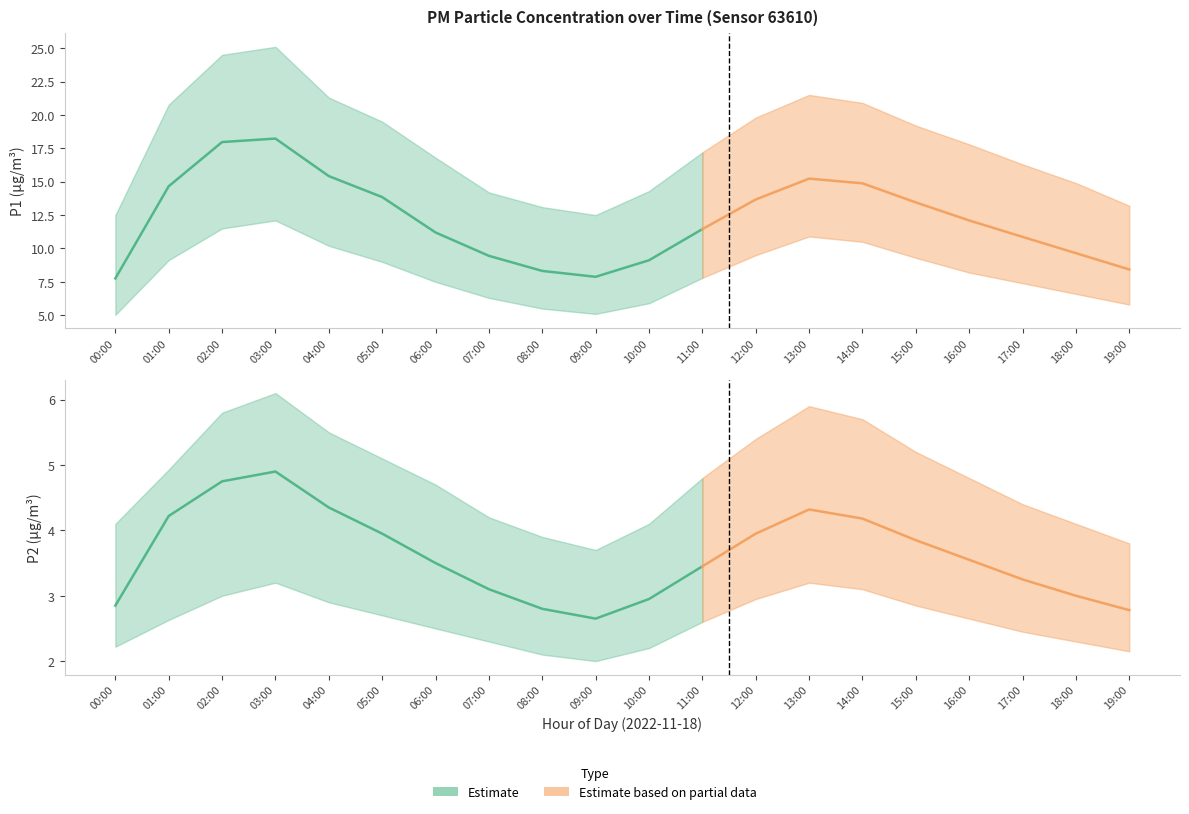

At 17:00, list the series in order from largest to smallest.

P1_upper, P1, P1_lower, P2_upper, P2, P2_lower